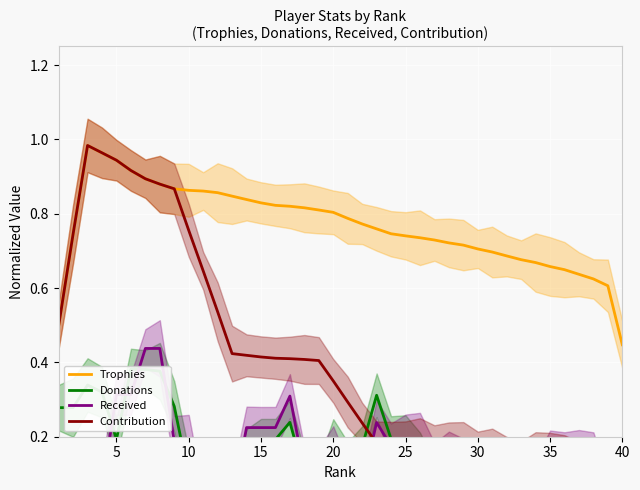

True or false: Trophies has a value of 1.0 at 35.

False